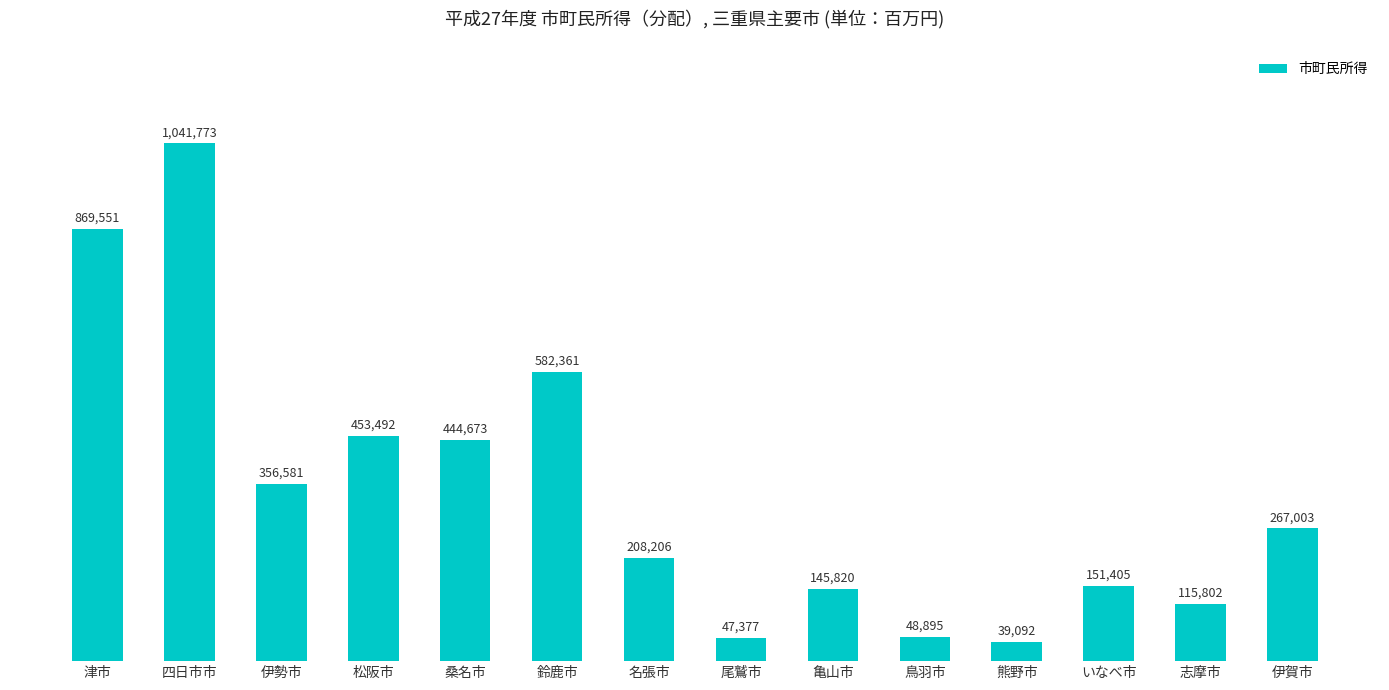

At which label is the value closest to 540432?

鈴鹿市